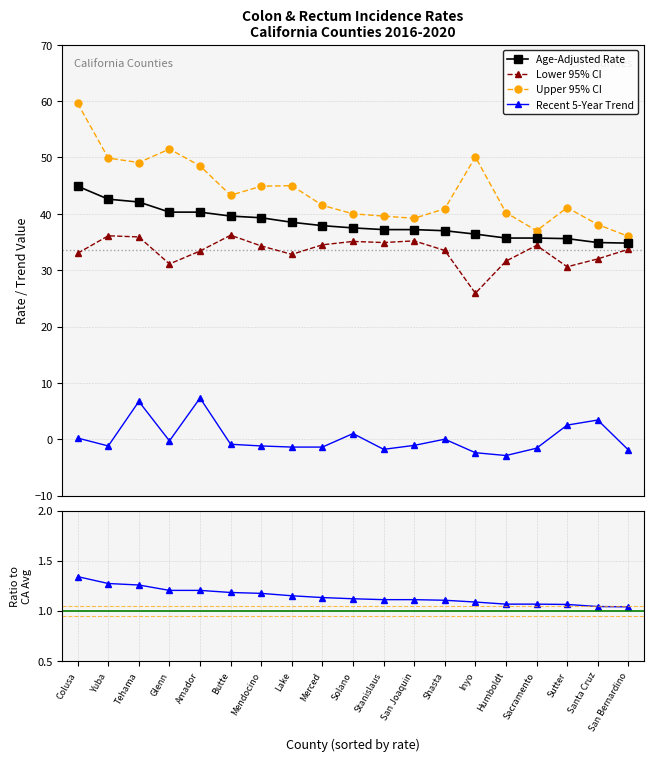

Which category has the highest value across all series?

Colusa